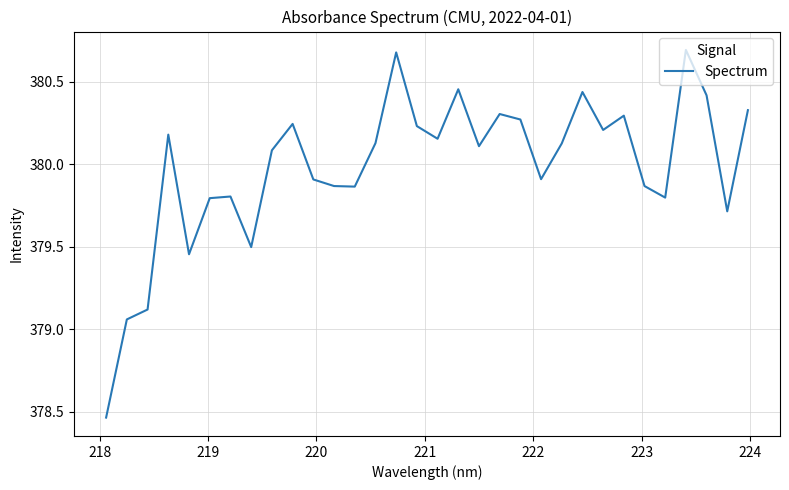

What is the greatest value displayed?

380.7